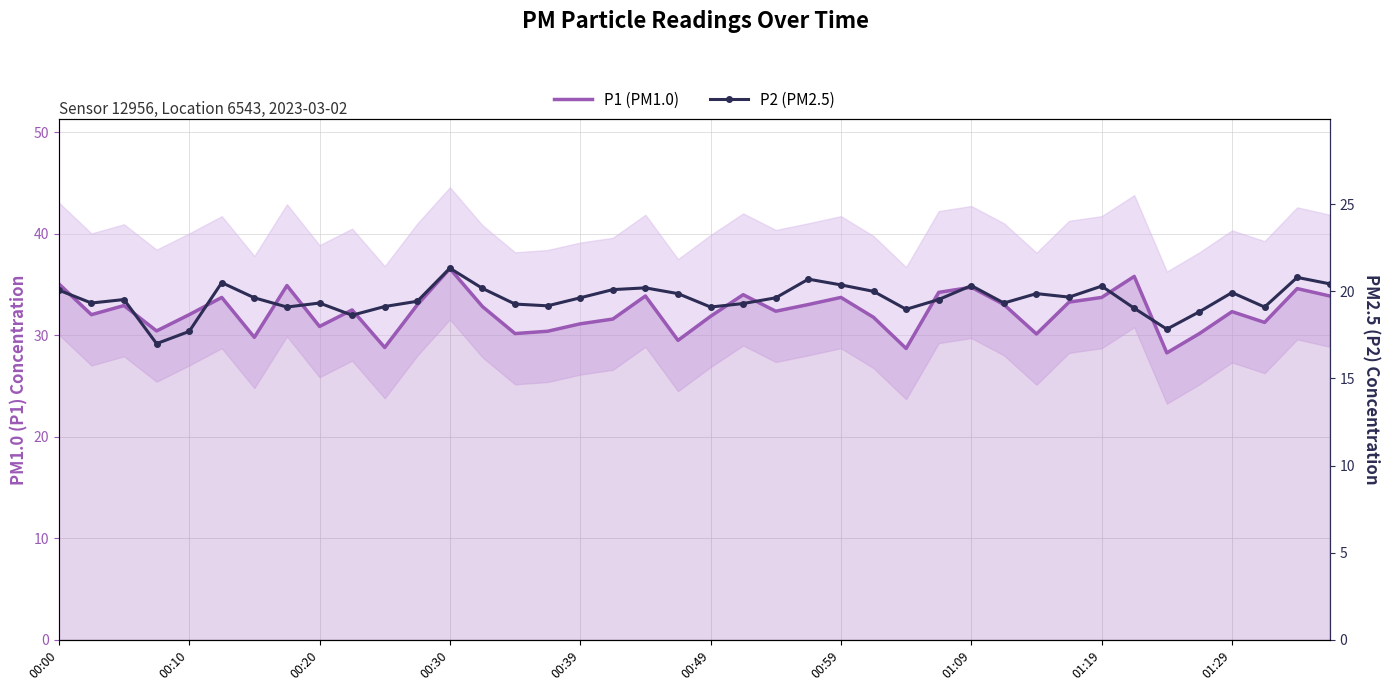

At which category is the sum across all series the highest?

00:30